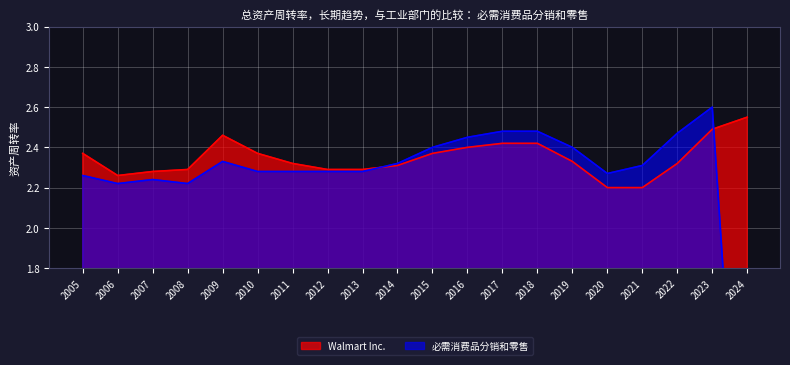

In 必需消费品分销和零售, how many points are lower than both neighbors (excluding endpoints)?

3